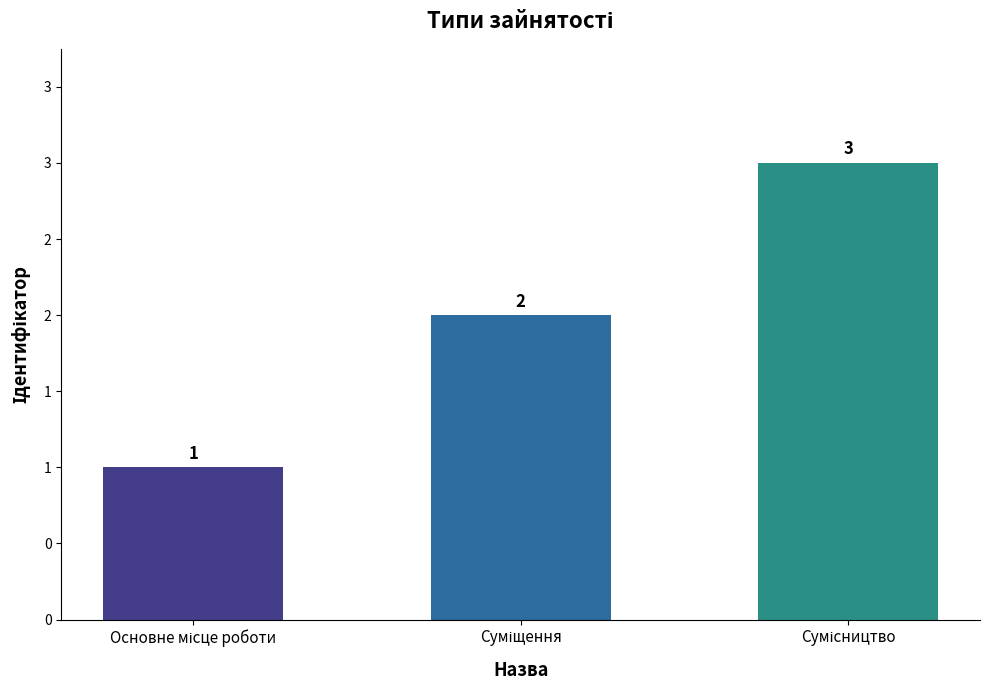

Reading left to right, transcribe all the data shown in this chart.

Основне місце роботи=1	Суміщення=2	Сумісництво=3